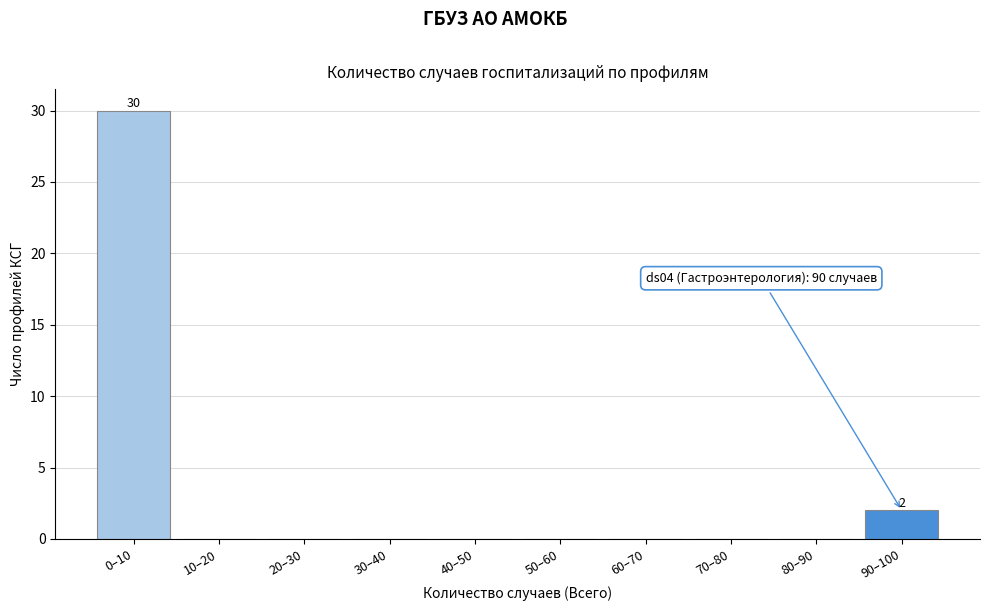

Reading left to right, extract all data points from this chart.

0–10=30	10–20=0	20–30=0	30–40=0	40–50=0	50–60=0	60–70=0	70–80=0	80–90=0	90–100=2